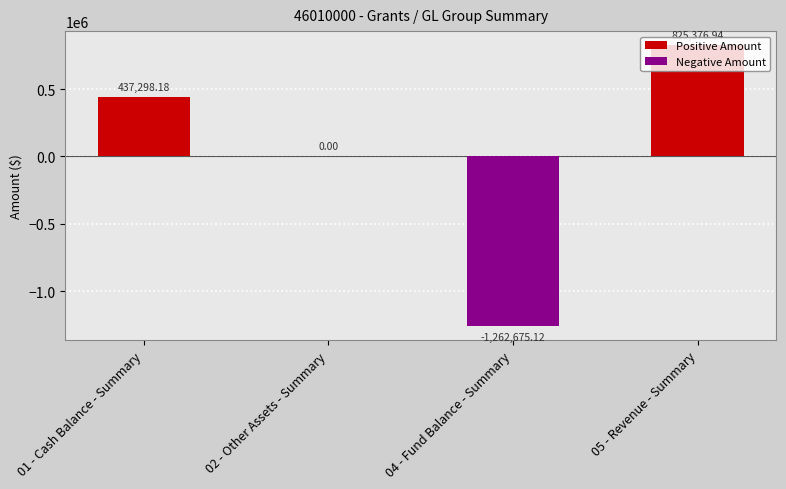

The value at 05 - Revenue - Summary is 174082.7. True or false?

False